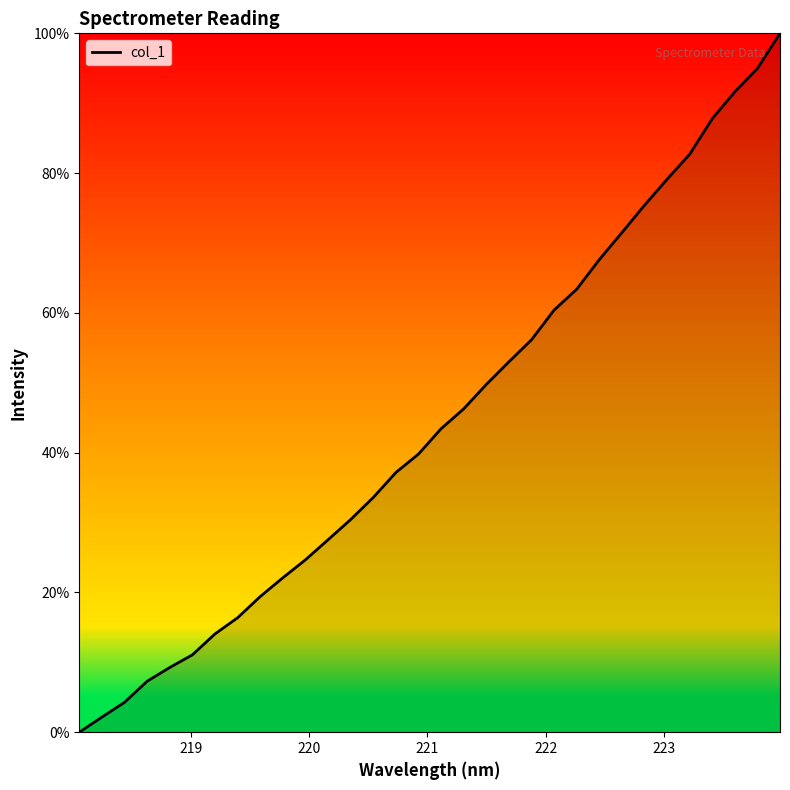

What is the greatest value displayed?

100.0